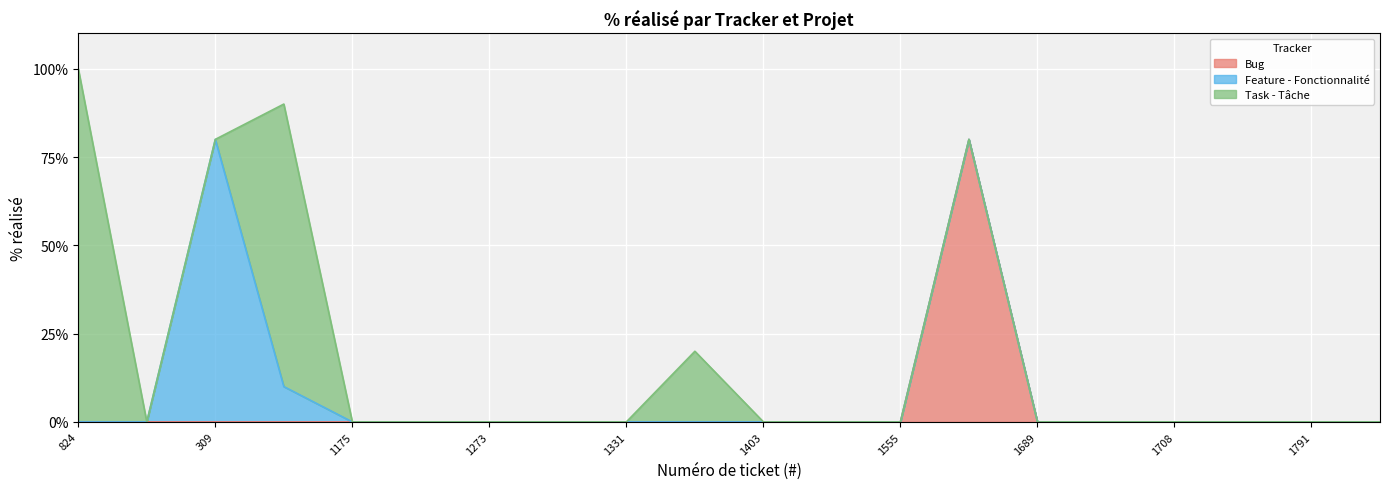

Is it true that Feature - Fonctionnalité equals -37 at 1264?

False